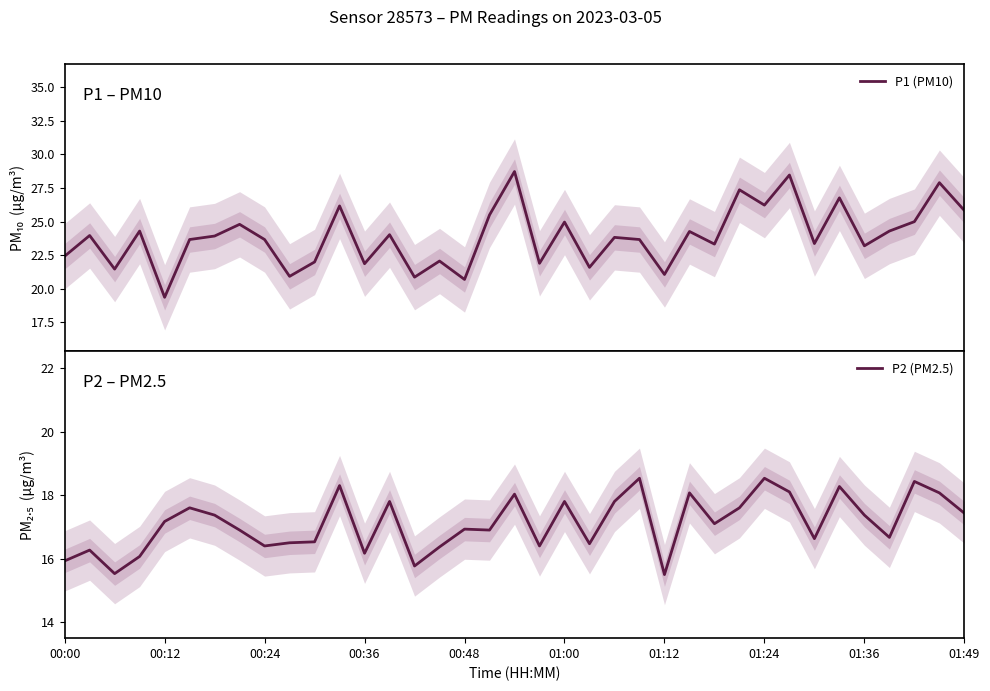

What is the maximum value for P1 (PM10)?

28.7